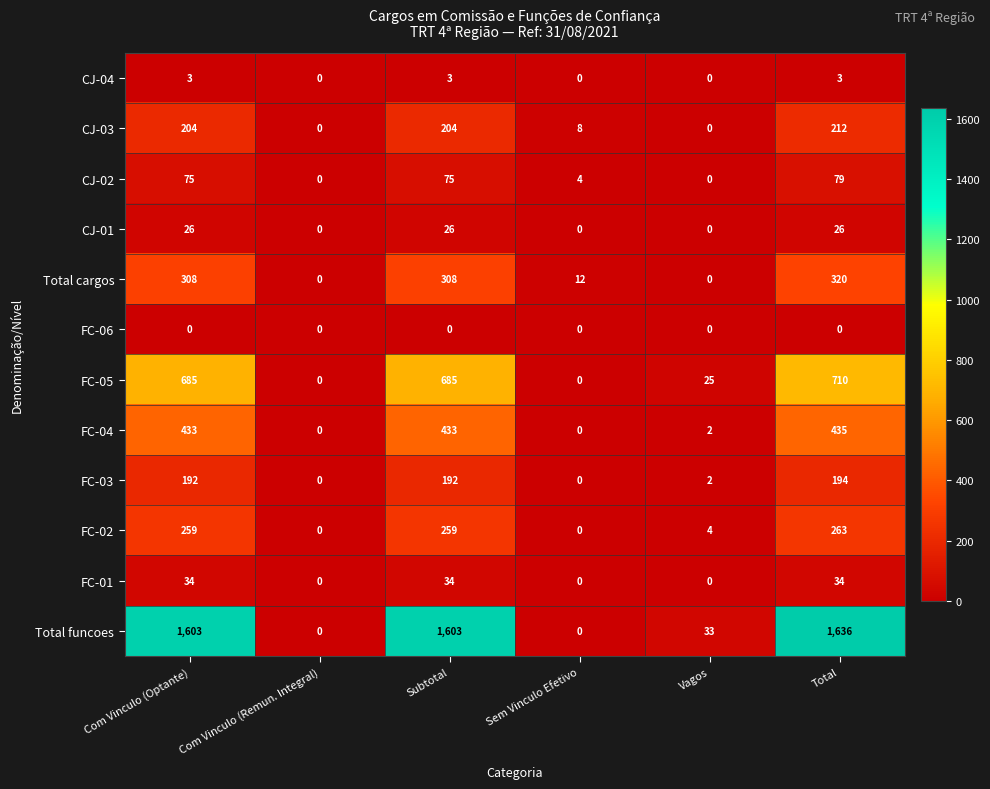

What is the difference between the highest and lowest values at Sem Vinculo Efetivo?

12